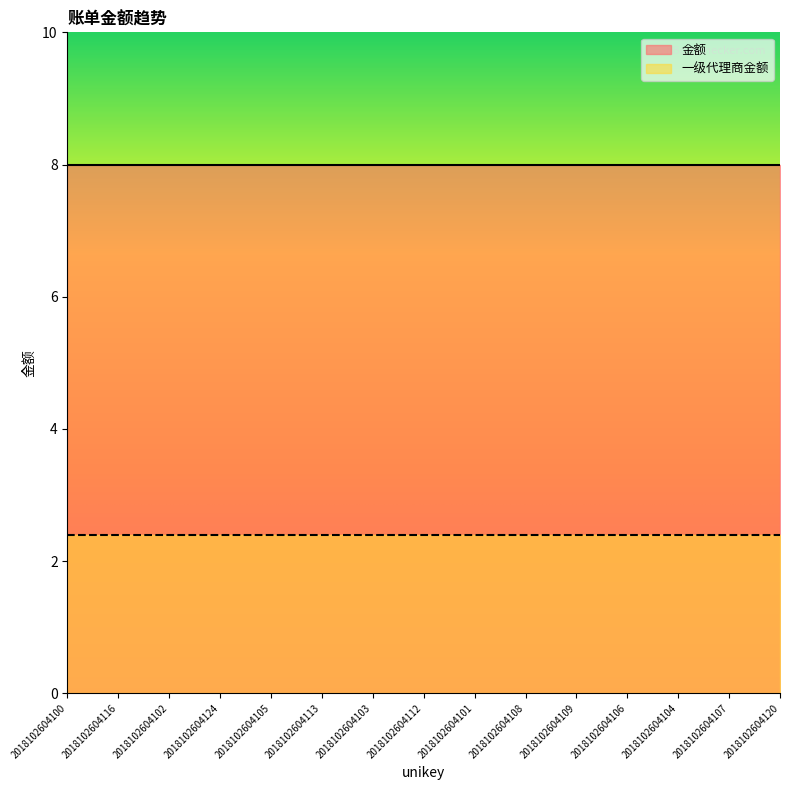

At how many categories does at least one series exceed 7?

15